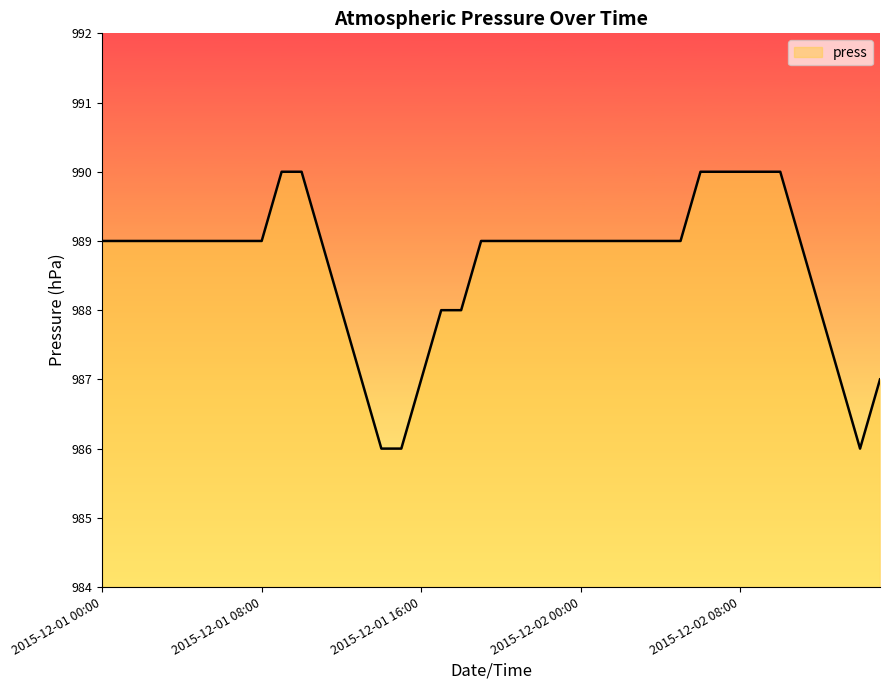

What is the greatest value displayed?

990